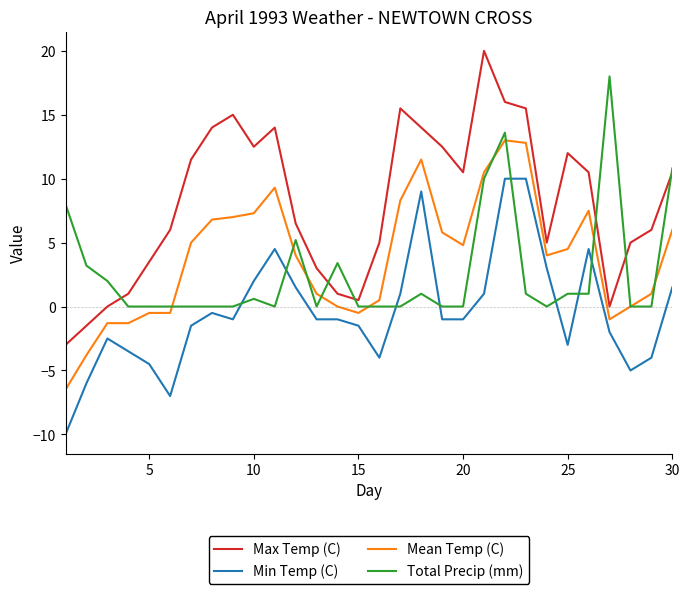

True or false: Total Precip (mm) and Max Temp (C) intersect in this chart.

True